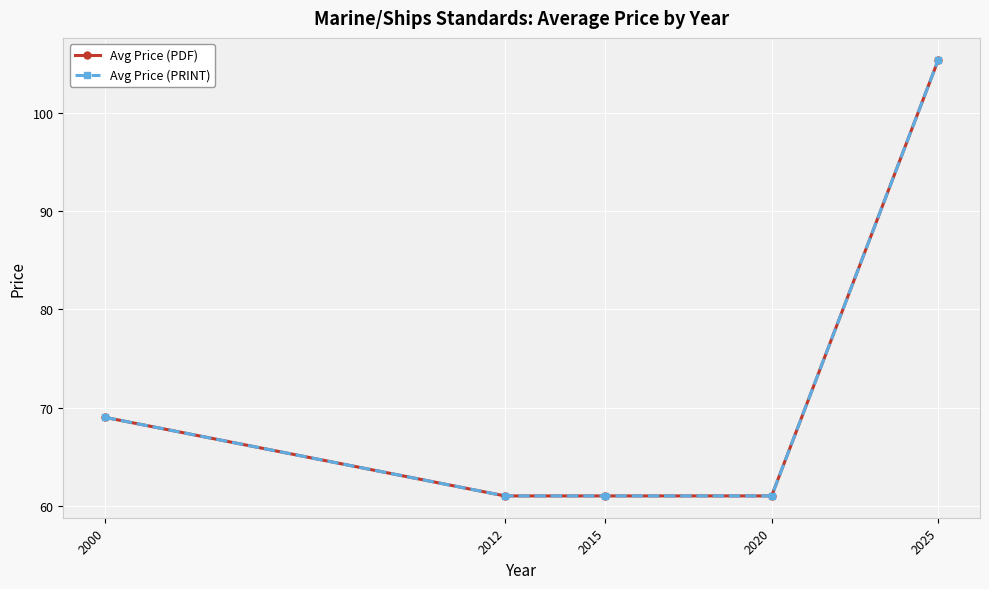

At which label does Avg Price (PRINT) reach its peak?

2025